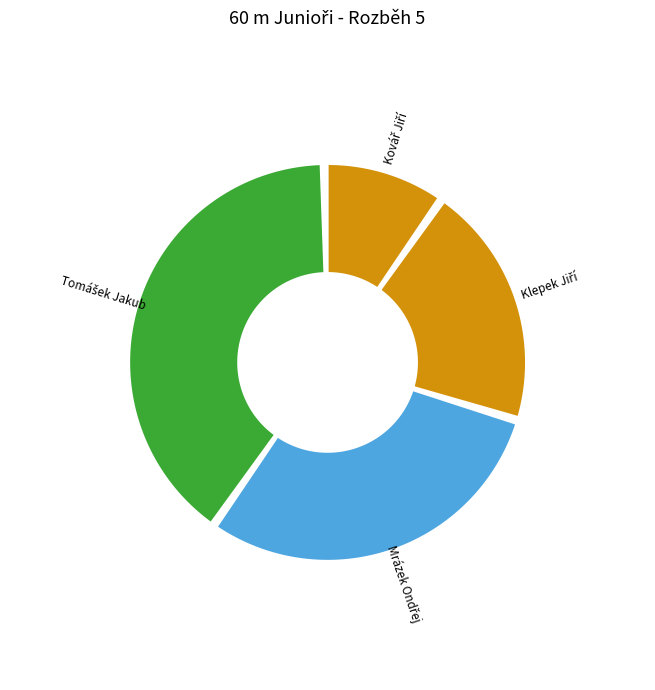

Does Klepek Jiří account for over 50% of the chart?

No